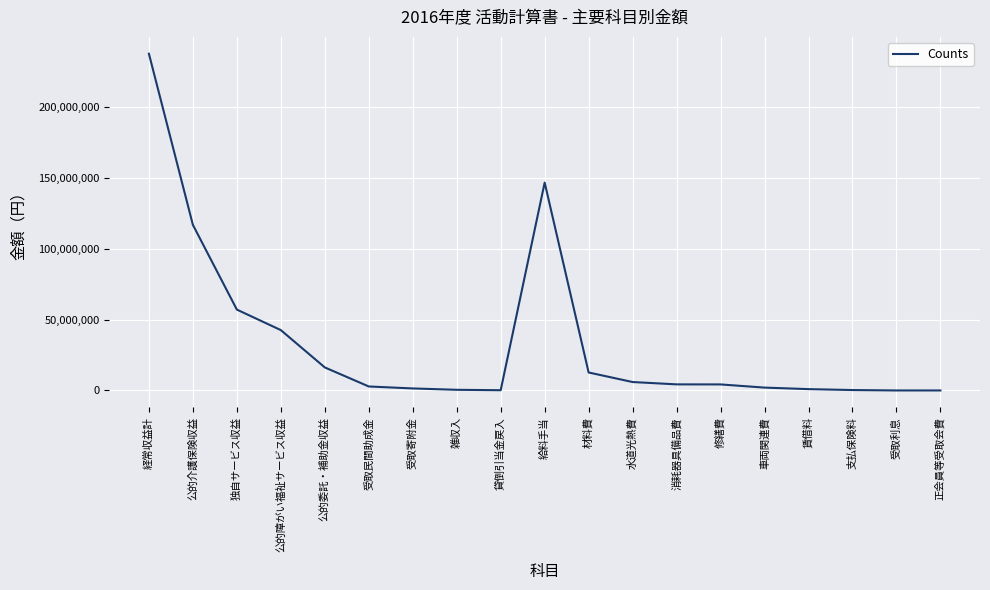

At which category does the chart reach its peak across all series?

経常収益計